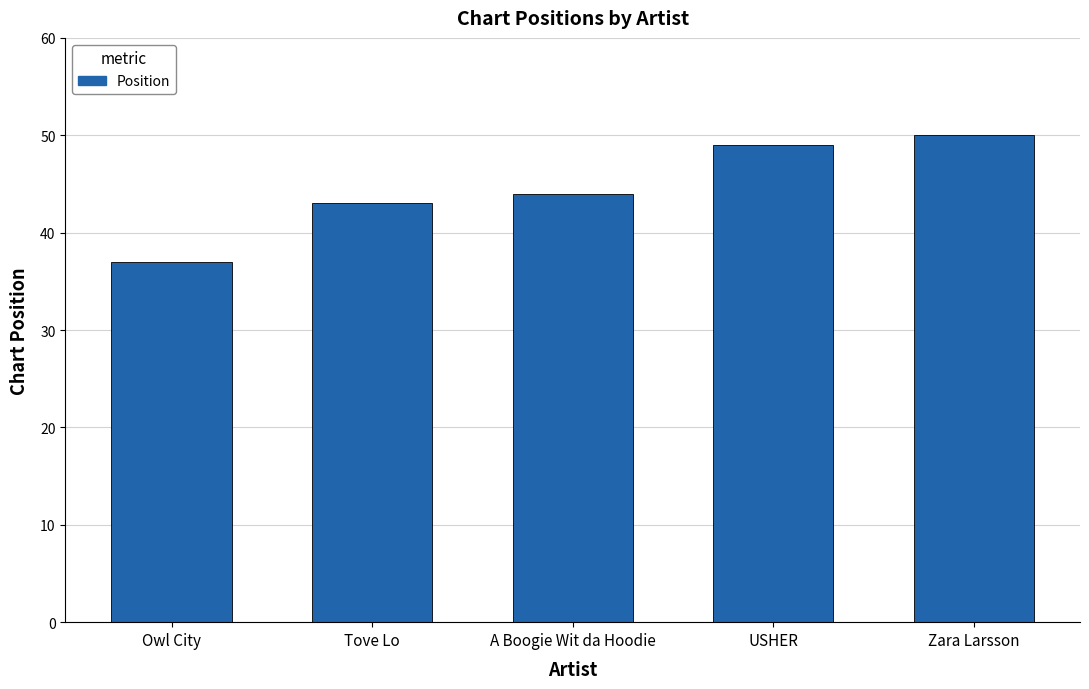

What is the minimum value shown in the chart?

37